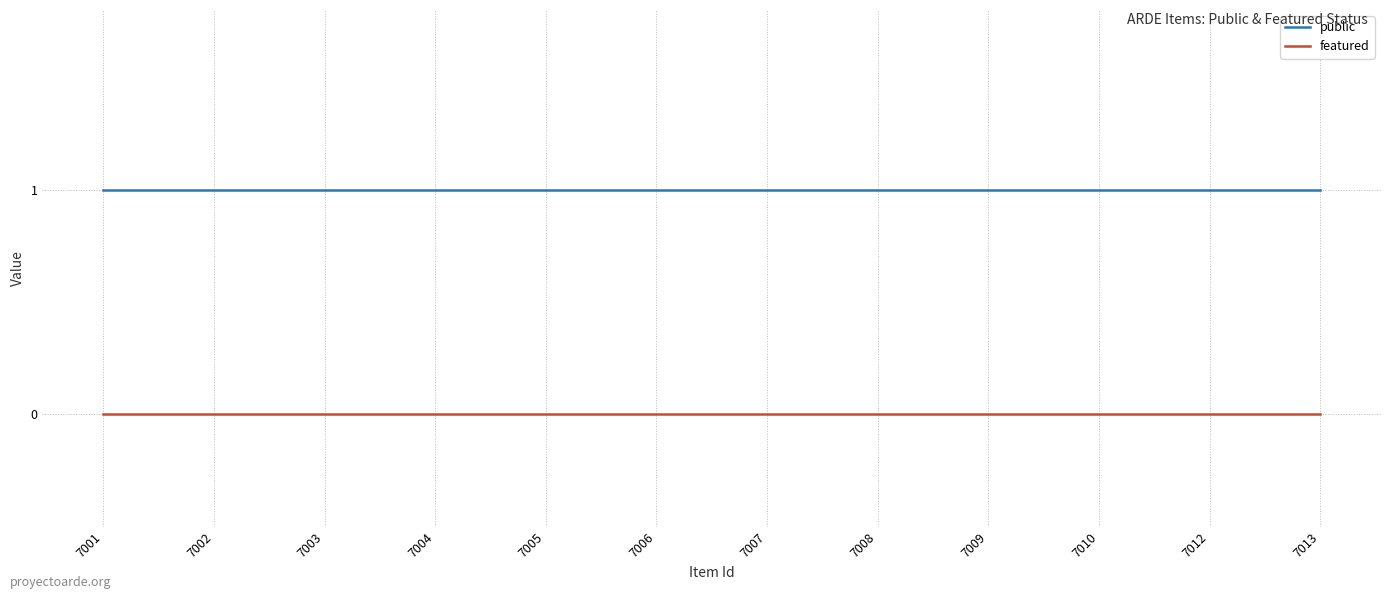

True or false: public and featured intersect in this chart.

False